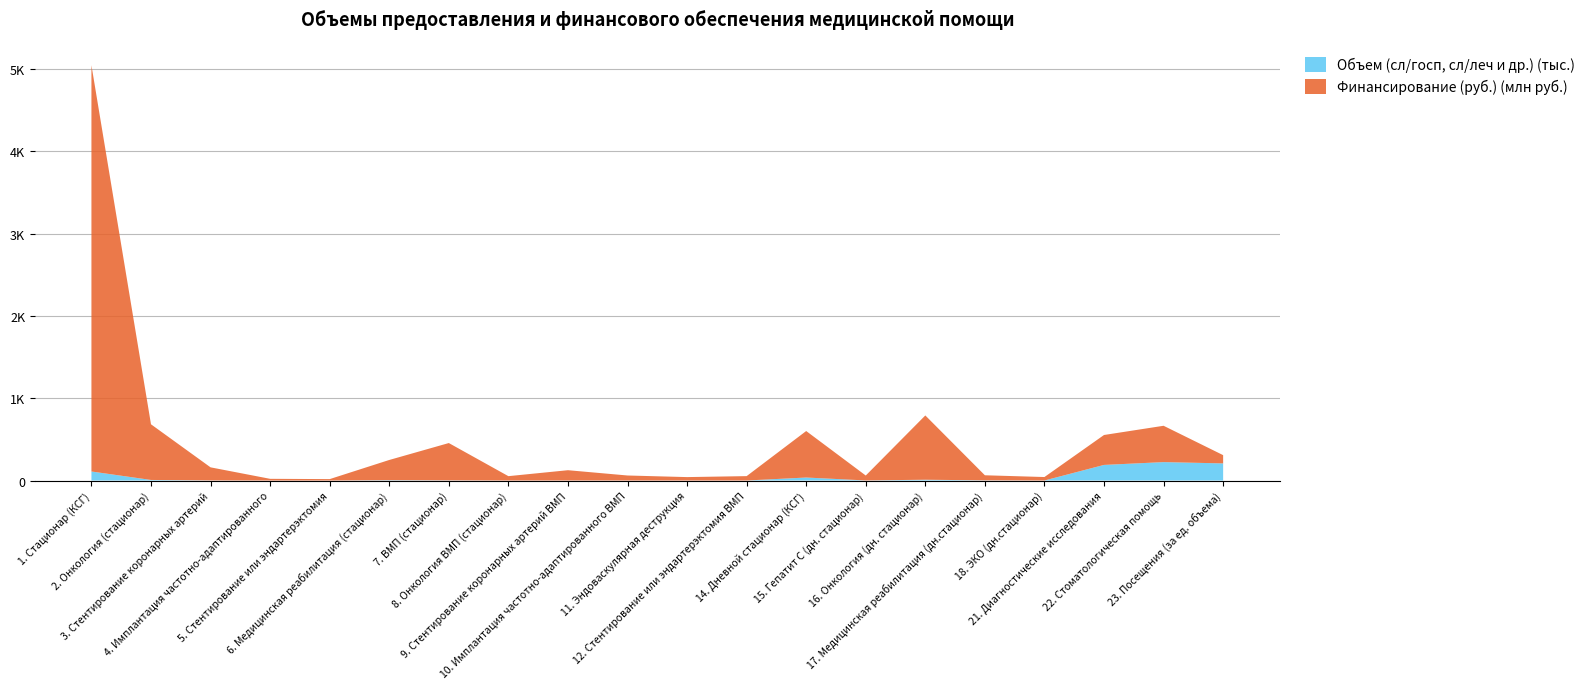

Reading left to right, transcribe all the data shown in this chart.

Объем (сл/госп, сл/леч и др.): 1. Стационар (КСГ)=109779.0	2. Онкология (стационар)=7012.0	3. Стентирование коронарных артерий=1252.0	4. Имплантация частотно-адаптированного=105.0	5. Стентирование или эндартерэктомия=95.0	6. Медицинская реабилитация (стационар)=4211.0	7. ВМП (стационар)=1970.0	8. Онкология ВМП (стационар)=197.0	9. Стентирование коронарных артерий ВМП=425.0	10. Имплантация частотно-адаптированного ВМП=207.0	11. Эндоваскулярная деструкция=85.0	12. Стентирование или эндартерэктомия ВМП=236.0	14. Дневной стационар (КСГ)=36454.0	15. Гепатит С (дн. стационар)=944.0	16. Онкология (дн. стационар)=9667.0	17. Медицинская реабилитация (дн.стационар)=2049.0	18. ЭКО (дн.стационар)=354.0	21. Диагностические исследования=189574.0	22. Стоматологическая помощь=223813.0	23. Посещения (за ед. объема)=208100.0
Финансирование (руб.): 1. Стационар (КСГ)=4935657143.1	2. Онкология (стационар)=676049172.9	3. Стентирование коронарных артерий=158890323.1	4. Имплантация частотно-адаптированного=20617854.7	5. Стентирование или эндартерэктомия=17128267.3	6. Медицинская реабилитация (стационар)=245470552.6	7. ВМП (стационар)=453390677.7	8. Онкология ВМП (стационар)=52853152.9	9. Стентирование коронарных артерий ВМП=124967185.6	10. Имплантация частотно-адаптированного ВМП=60912318.9	11. Эндоваскулярная деструкция=41572879.6	12. Стентирование или эндартерэктомия ВМП=53252996.4	14. Дневной стационар (КСГ)=564878523.7	15. Гепатит С (дн. стационар)=59762641.0	16. Онкология (дн. стационар)=780955975.1	17. Медицинская реабилитация (дн.стационар)=61721182.3	18. ЭКО (дн.стационар)=42075790.3	21. Диагностические исследования=363570510.1	22. Стоматологическая помощь=441359236.0	23. Посещения (за ед. объема)=100260375.8